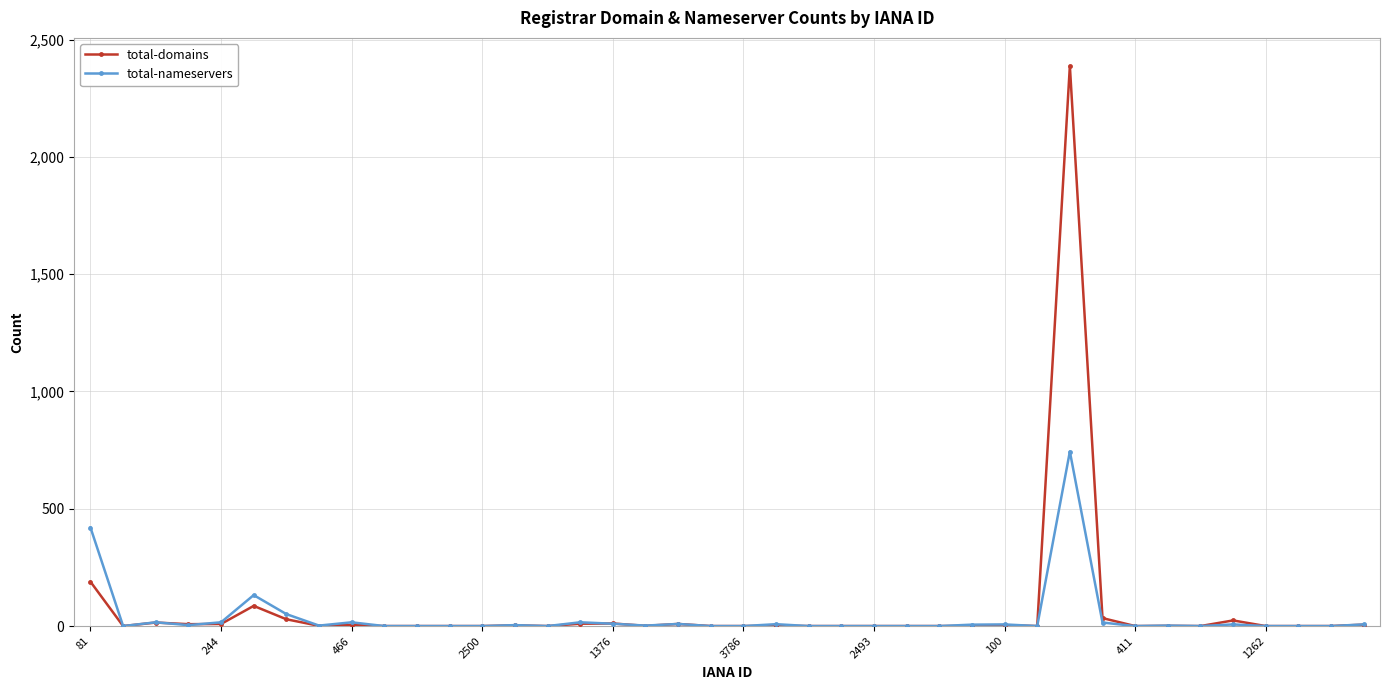

What is the greatest value displayed?

2388